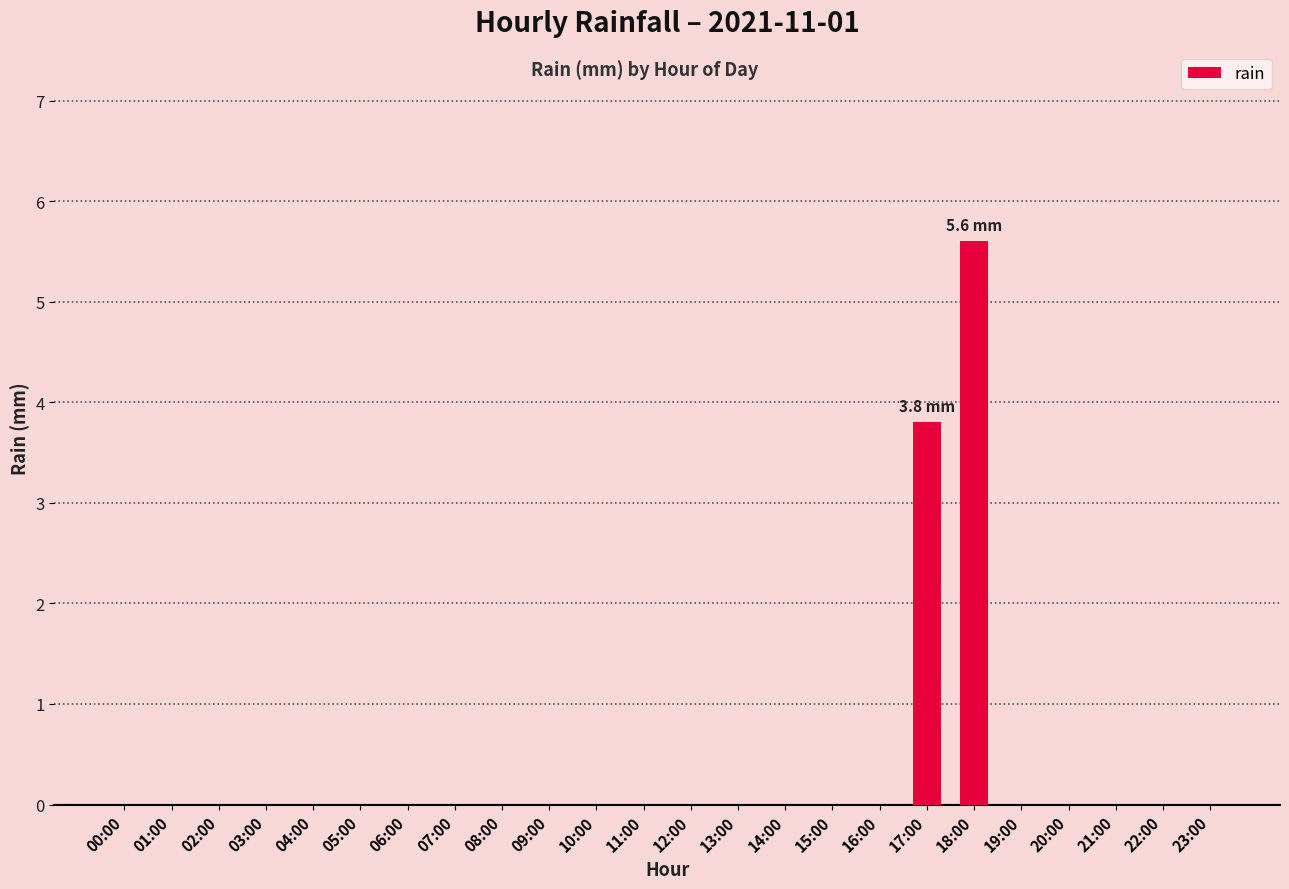

How many data points does each series have?

24